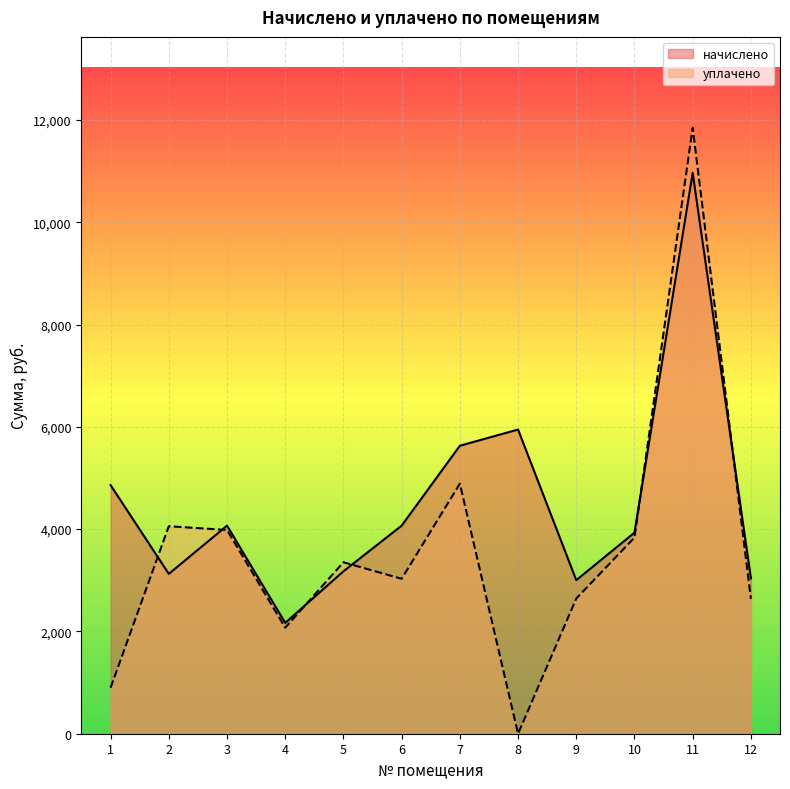

The уплачено series shows 3835.0 at 10. True or false?

True